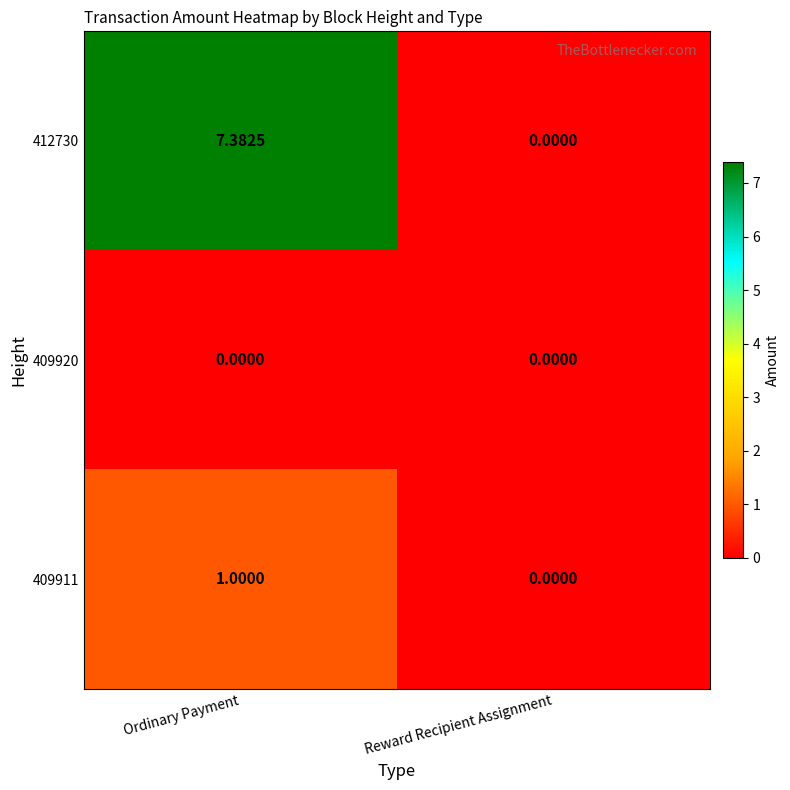

Which label corresponds to the largest value in the chart?

Ordinary Payment